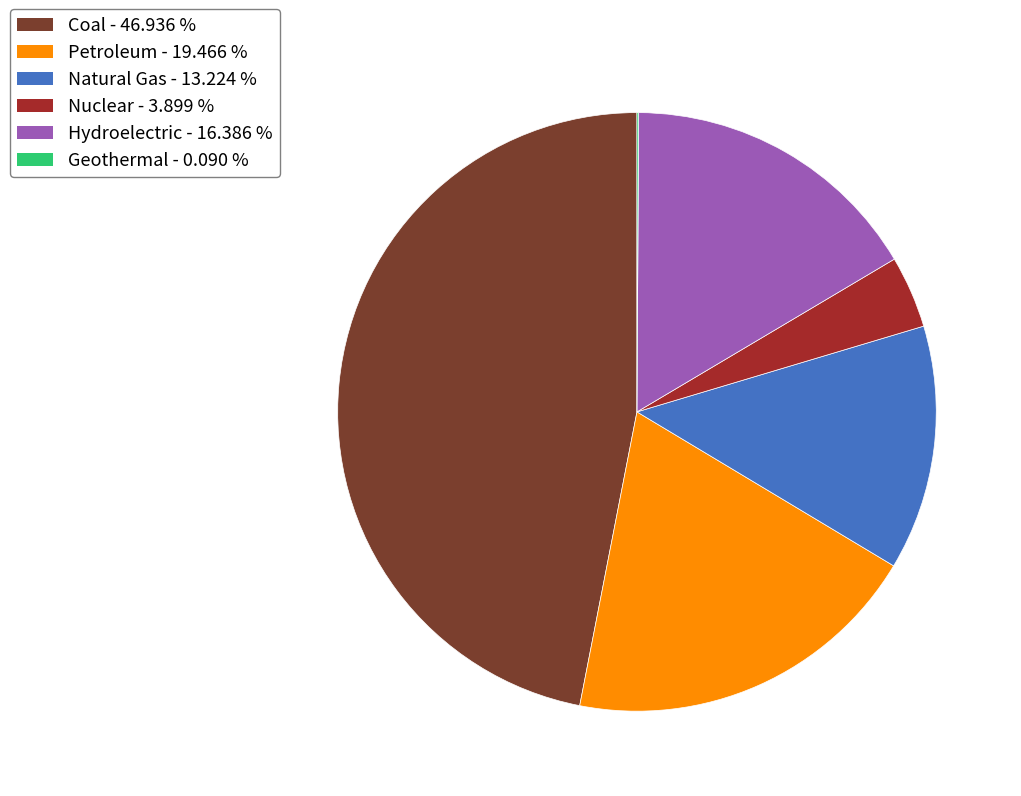

The Natural Gas slice represents 24% of the pie. True or false?

False